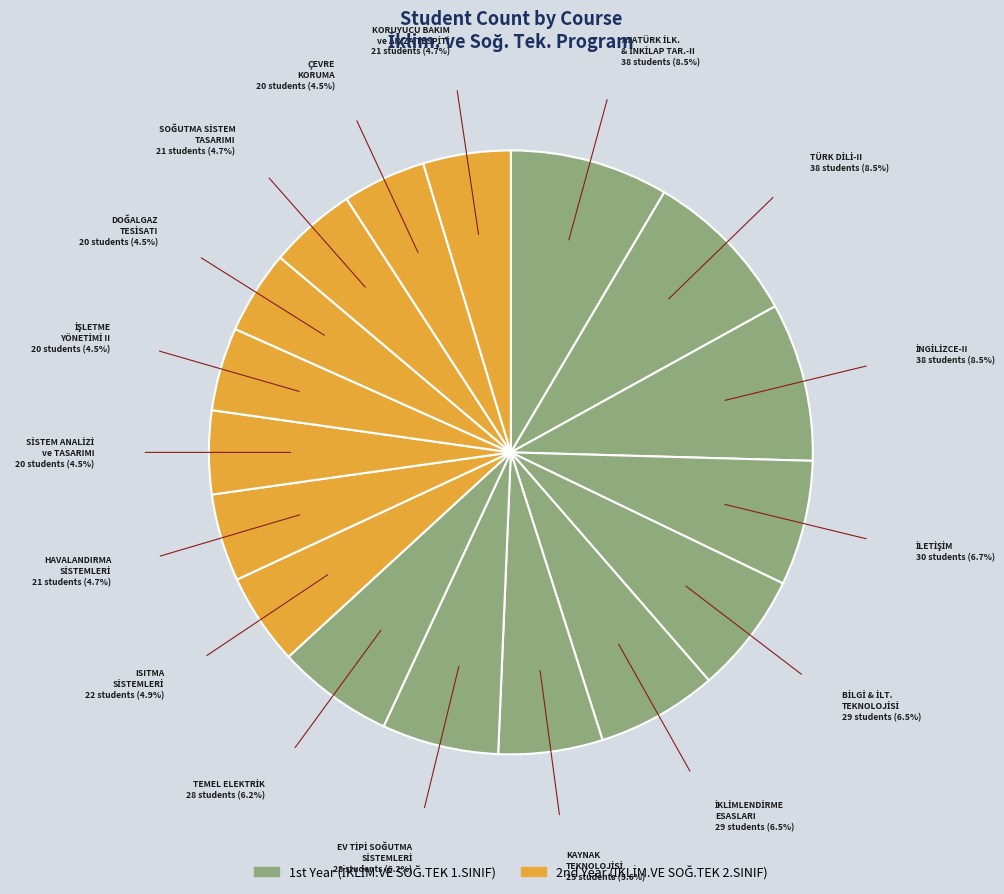

How many segments does this pie chart have?

17